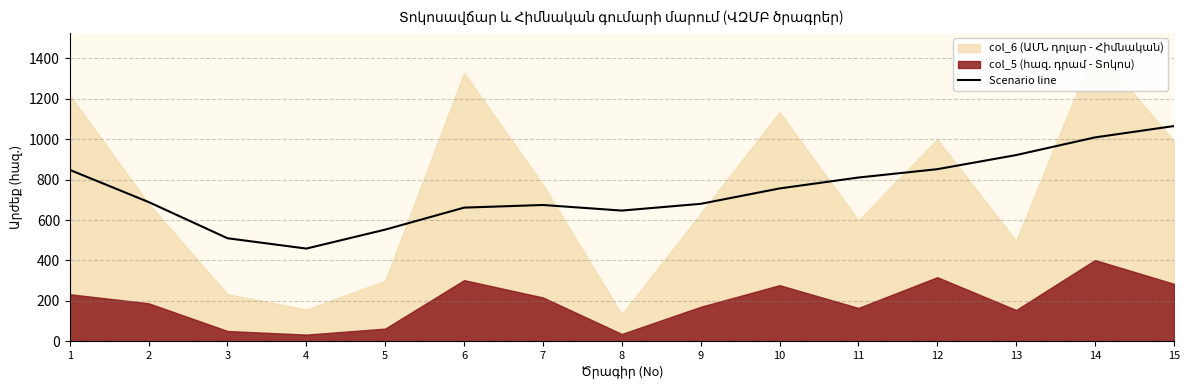

How many data points are above 688?

8